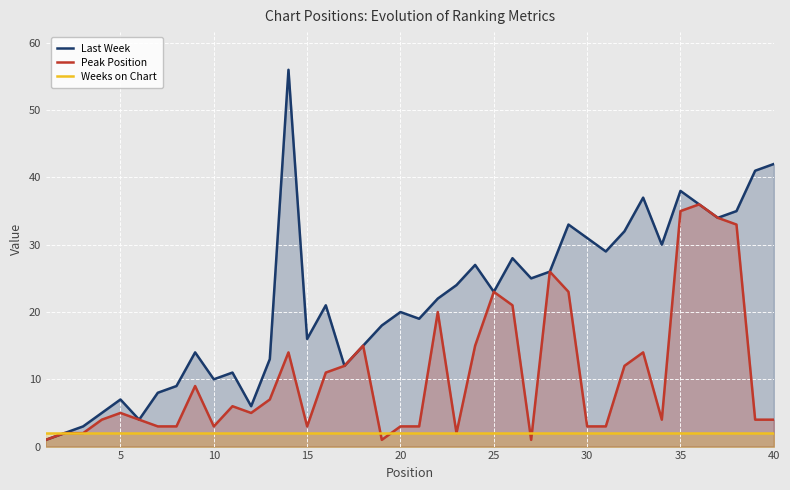

The value of Weeks on Chart at 10 is 3. True or false?

False